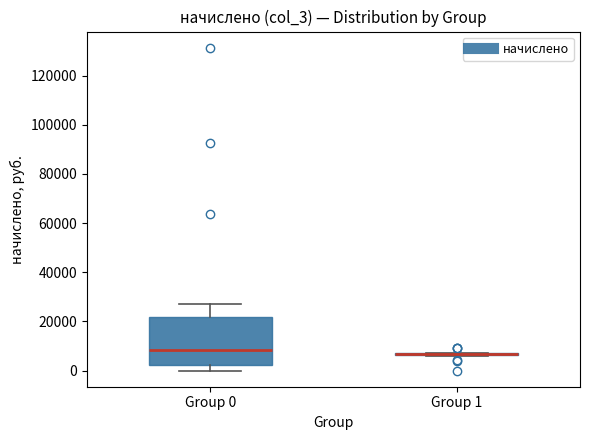

Which box is the tallest, from its lower edge to its upper edge?

Group 0